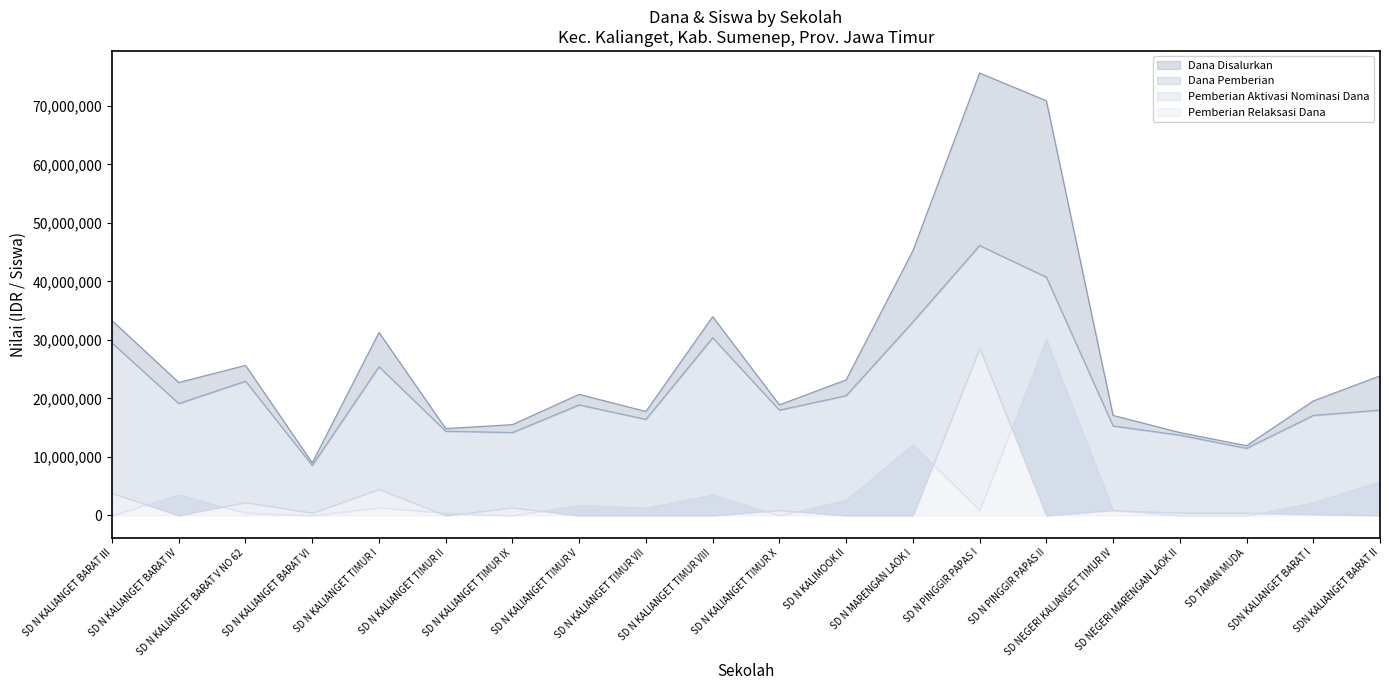

Where is the first local minimum for Dana Disalurkan?

SD N KALIANGET BARAT IV